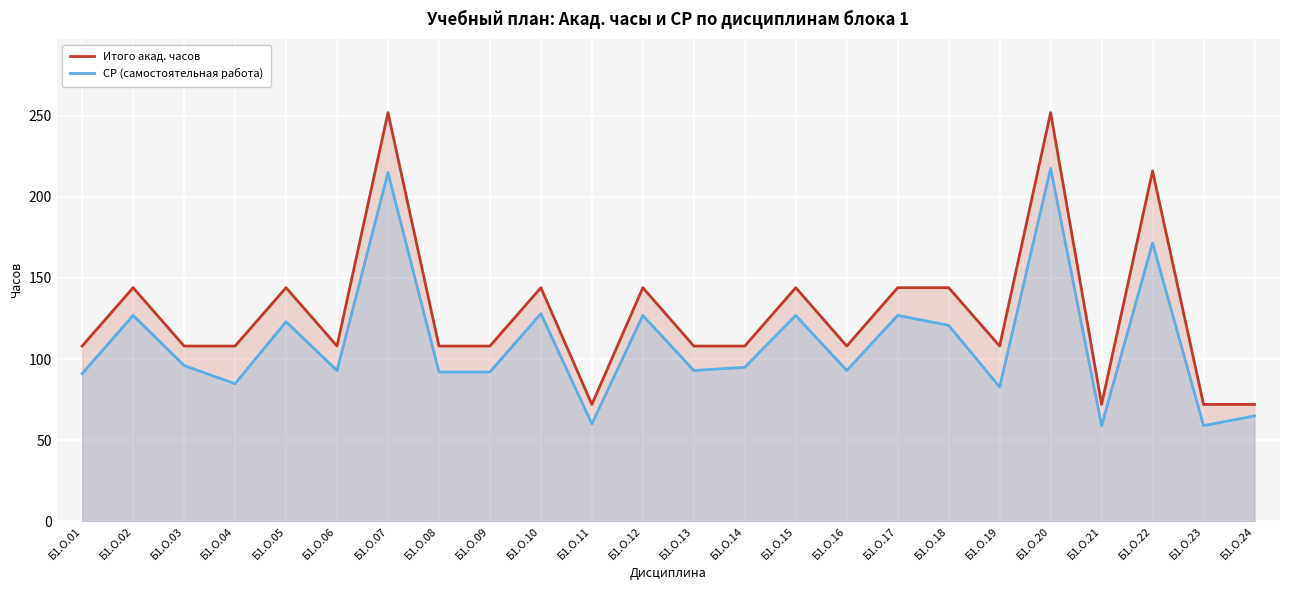

The value of Итого акад. часов at Б1.О.20 is 92.4. True or false?

False